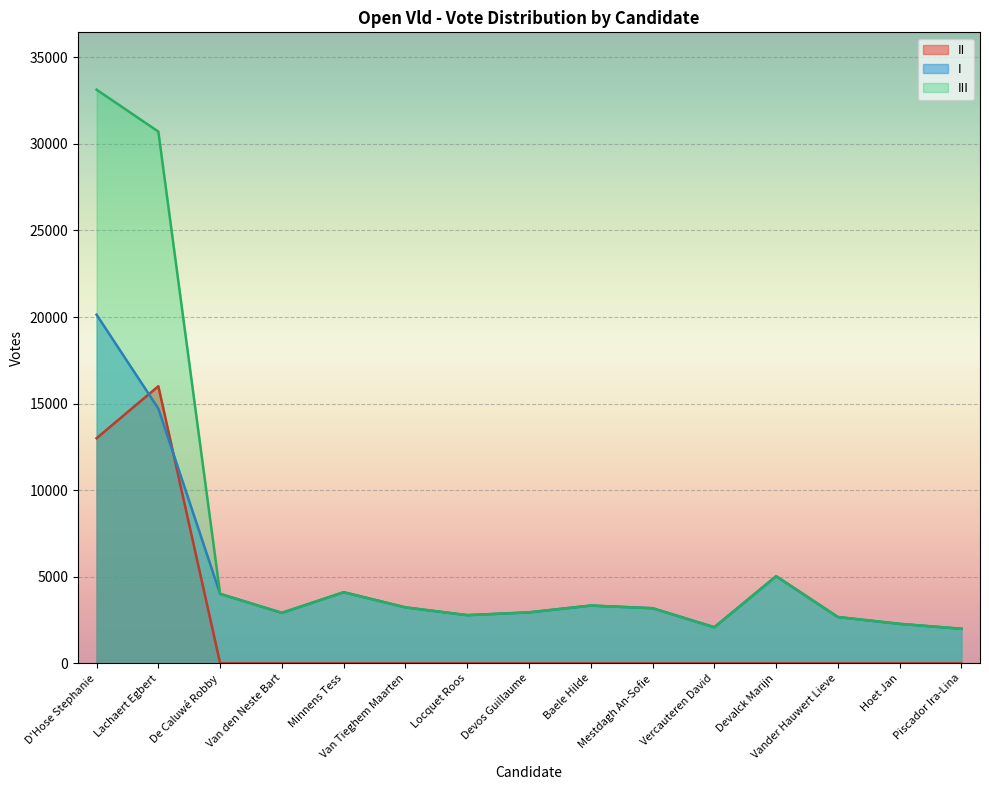

The II series shows 0 at Devos Guillaume. True or false?

True